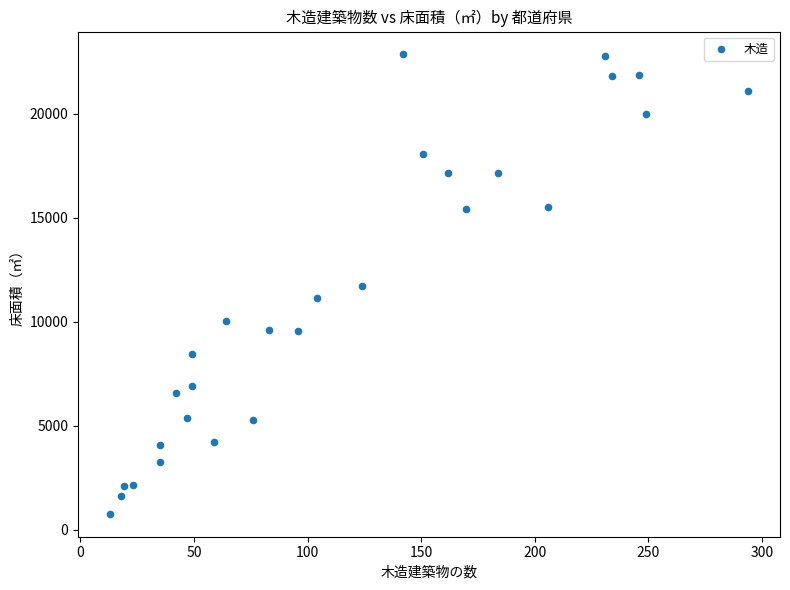

What is the range of Y values (max minus min)?

22091